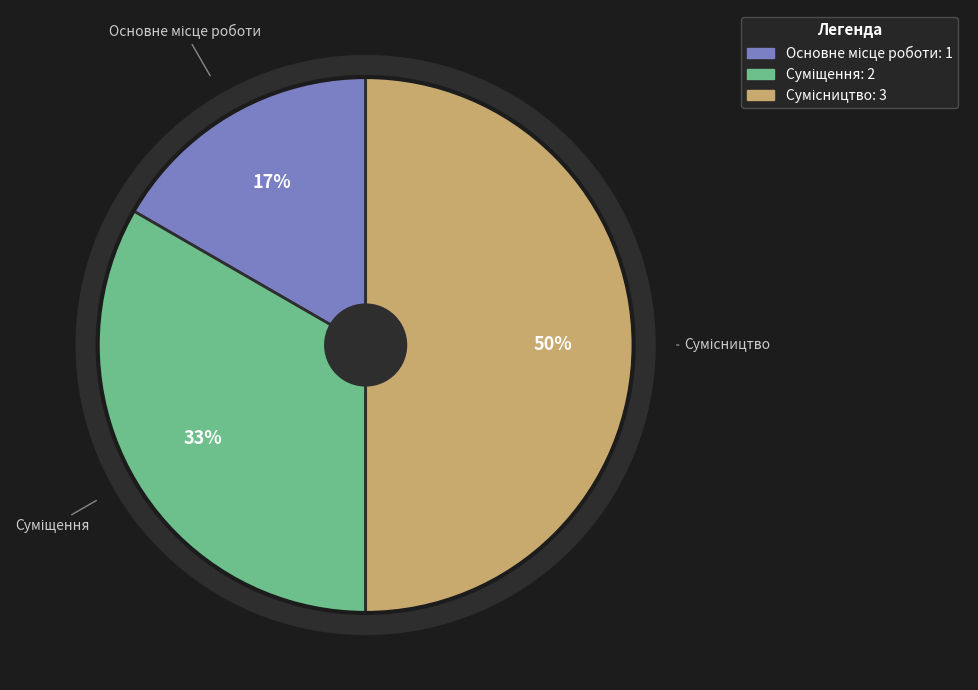

What is the change in value from Основне місце роботи to Сумісництво?

+2